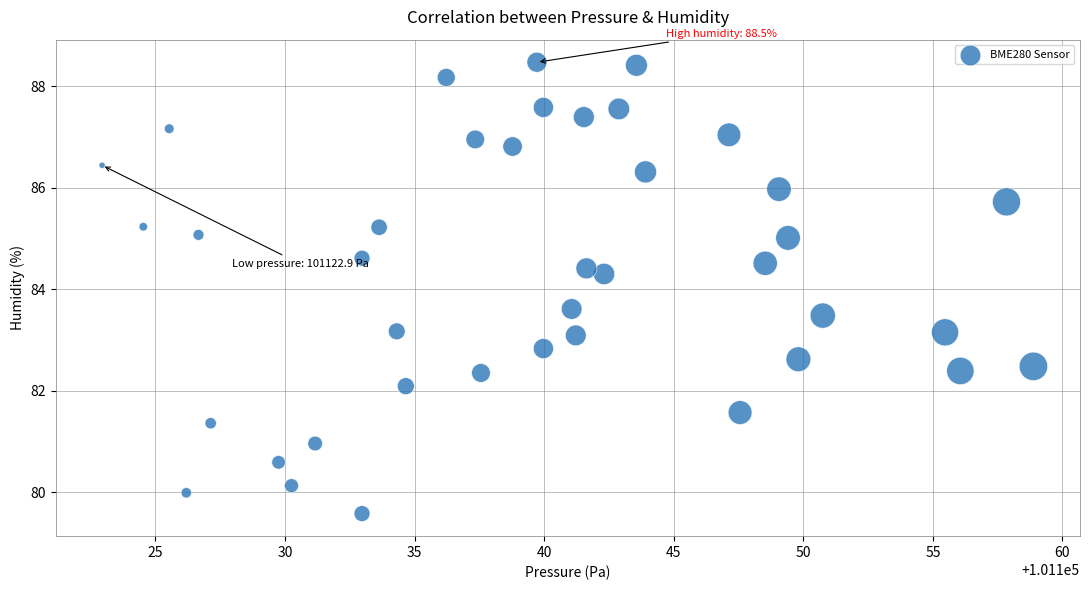

What is the range of Y values (max minus min)?

8.9